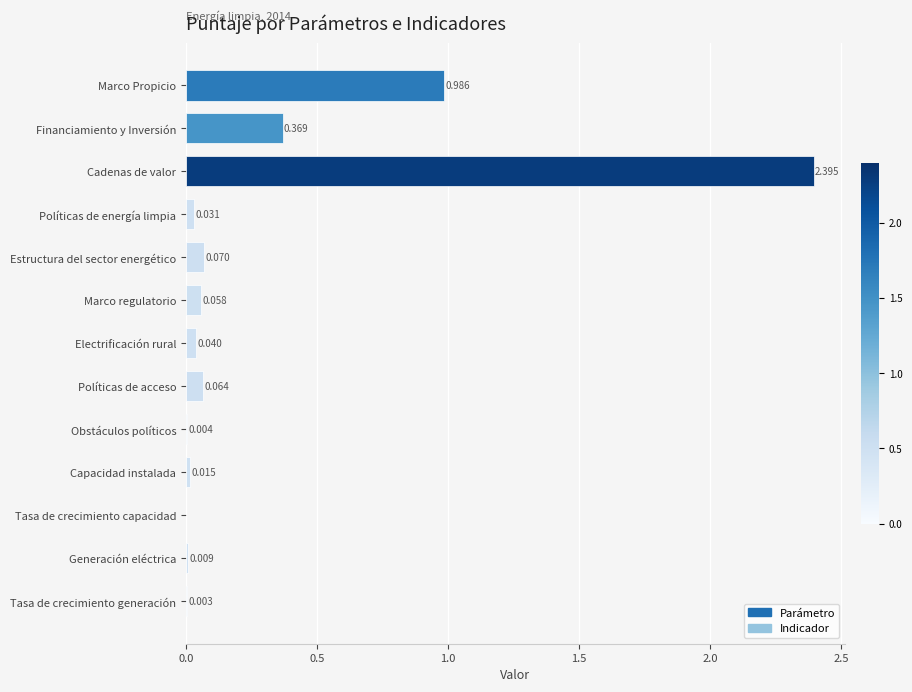

Between Estructura del sector energético and Marco Propicio, which is larger?

Marco Propicio